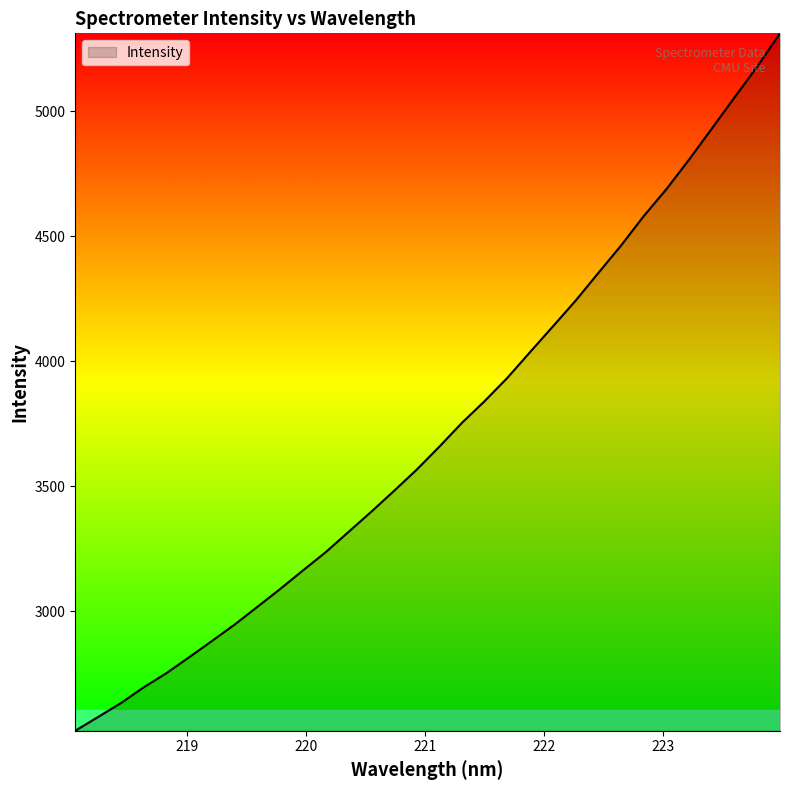

What is the difference between the maximum and minimum values?

2790.8